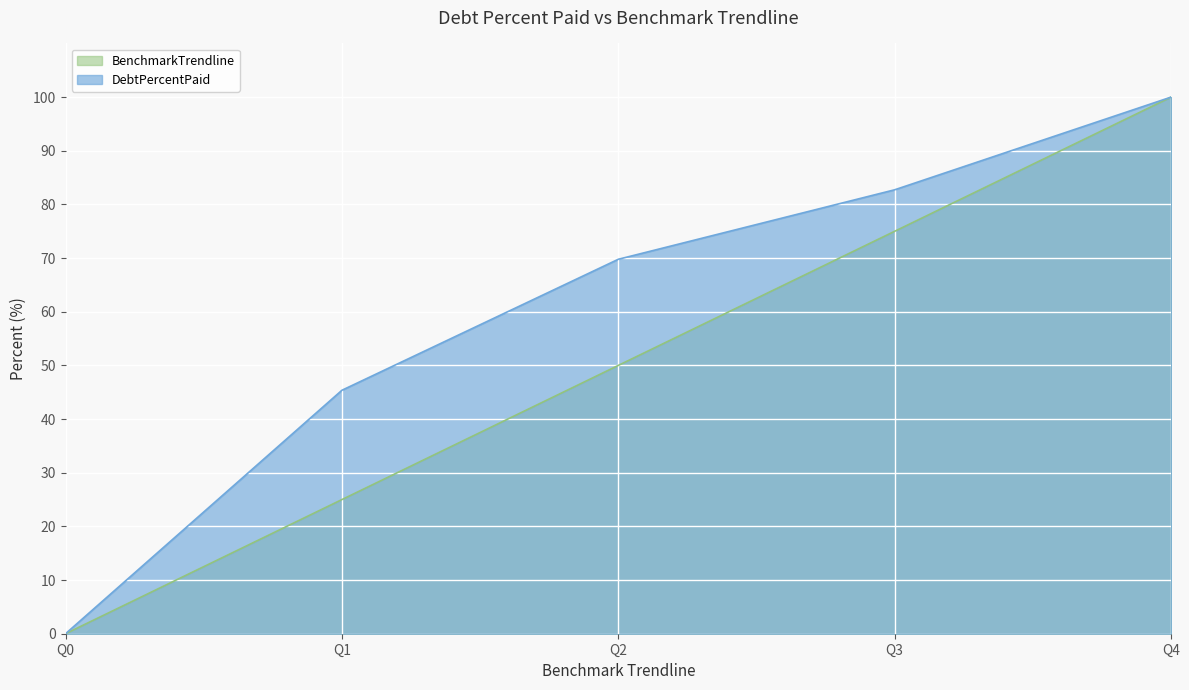

What are all the series names shown in the legend?

BenchmarkTrendline, DebtPercentPaid